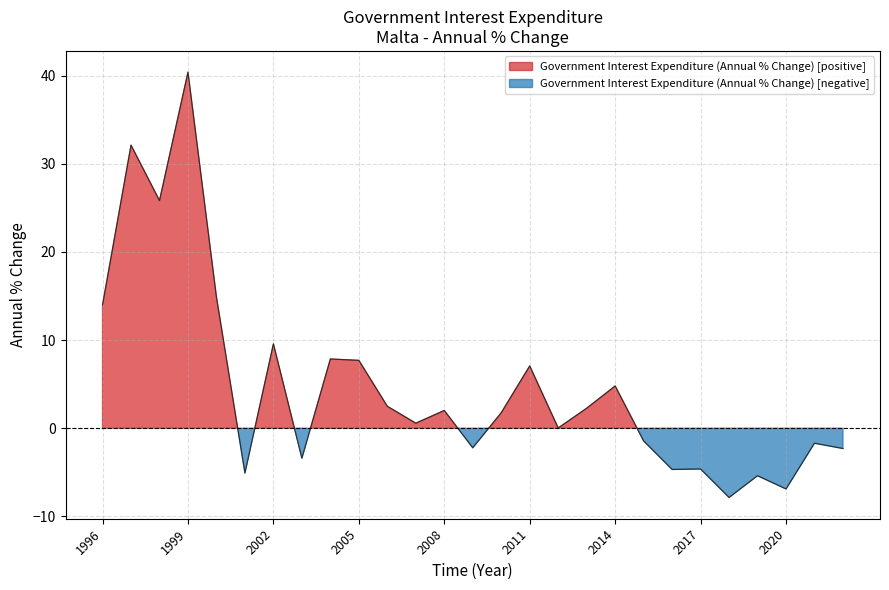

At which category does the chart reach its peak across all series?

1999